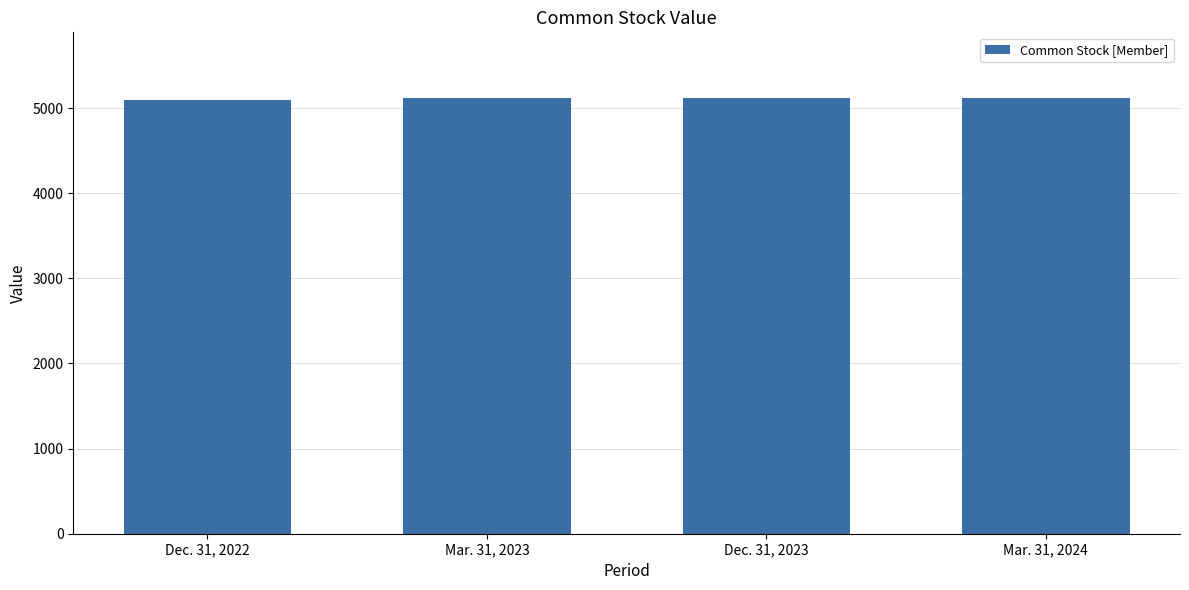

What is the label of the 3rd bar from the left?

Dec. 31, 2023